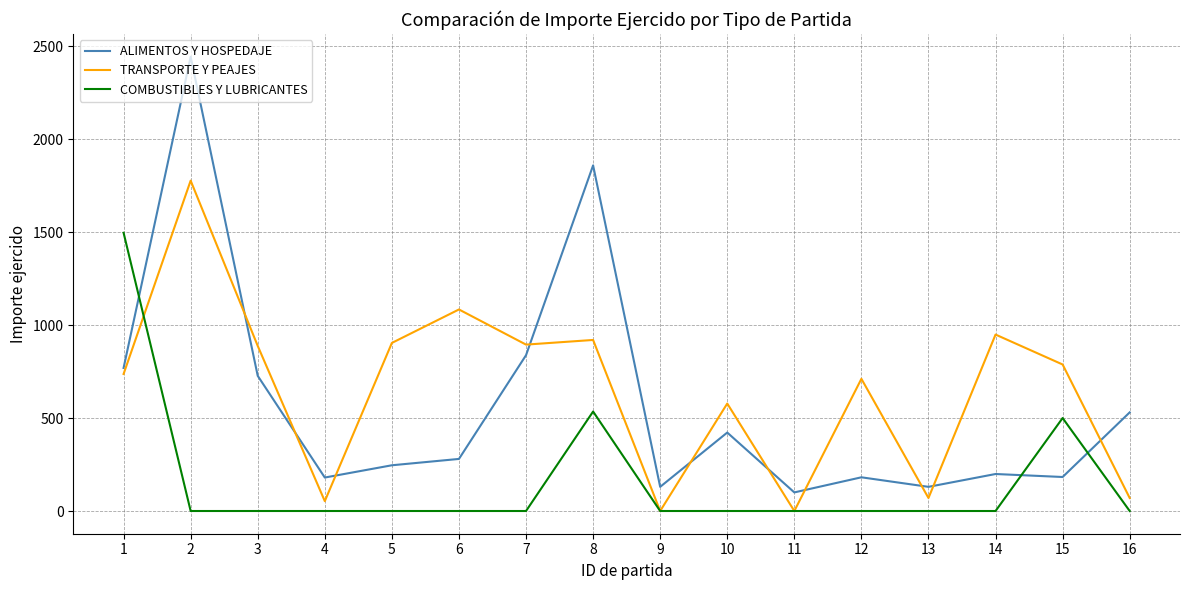

Is this an area chart (filled region under the line)?

No